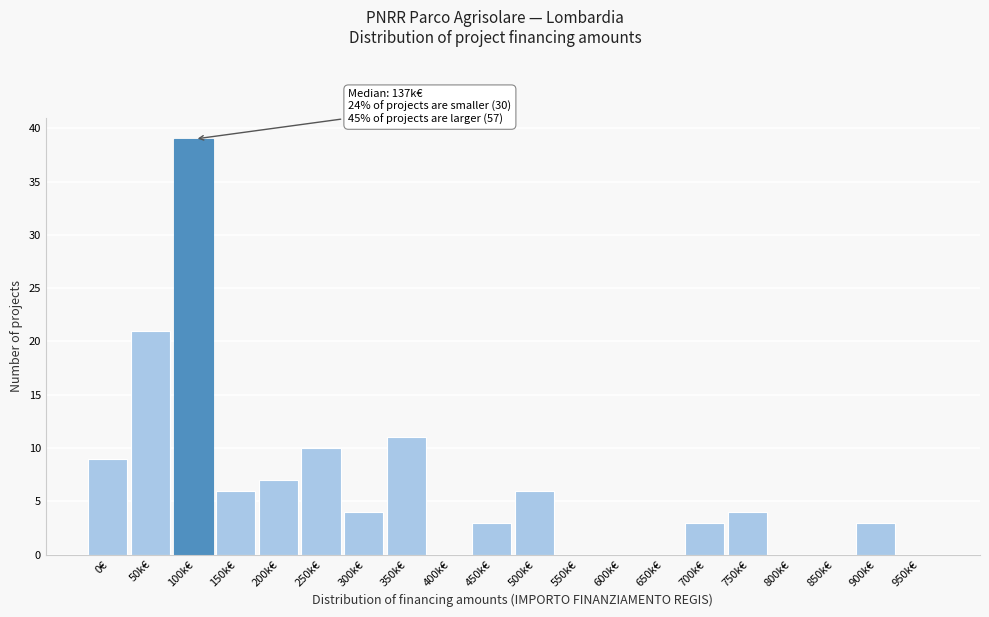

Reading right to left, list all the values displayed in this chart.

950k€=0	900k€=3	850k€=0	800k€=0	750k€=4	700k€=3	650k€=0	600k€=0	550k€=0	500k€=6	450k€=3	400k€=0	350k€=11	300k€=4	250k€=10	200k€=7	150k€=6	100k€=39	50k€=21	0€=9